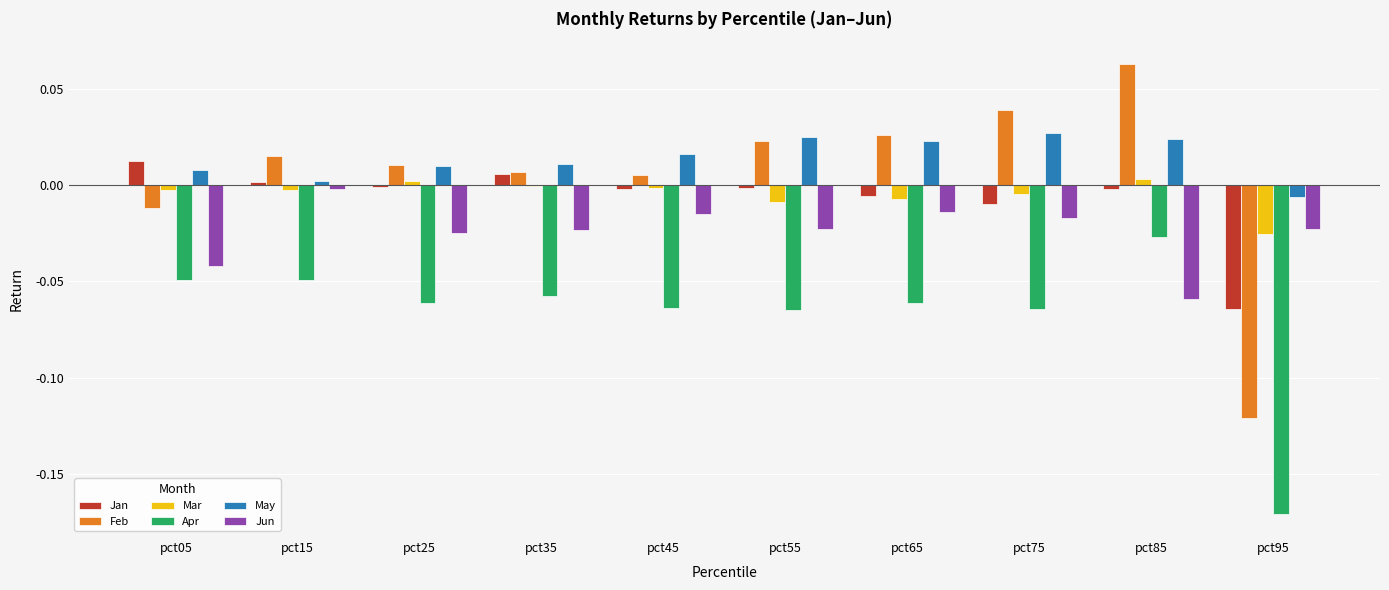

The May series shows -0.0 at pct95. True or false?

True